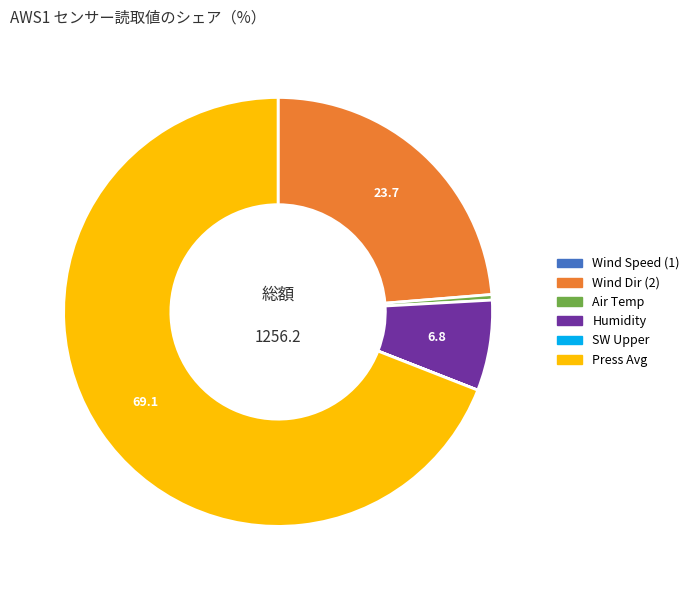

Is there any slice that represents more than half of the pie?

Yes